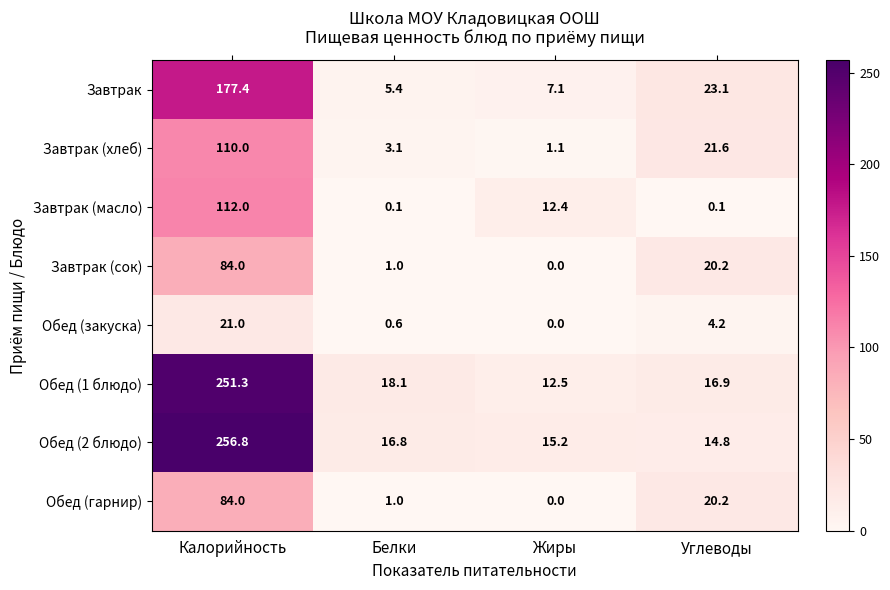

How many values in Завтрак (сок) are above zero?

3